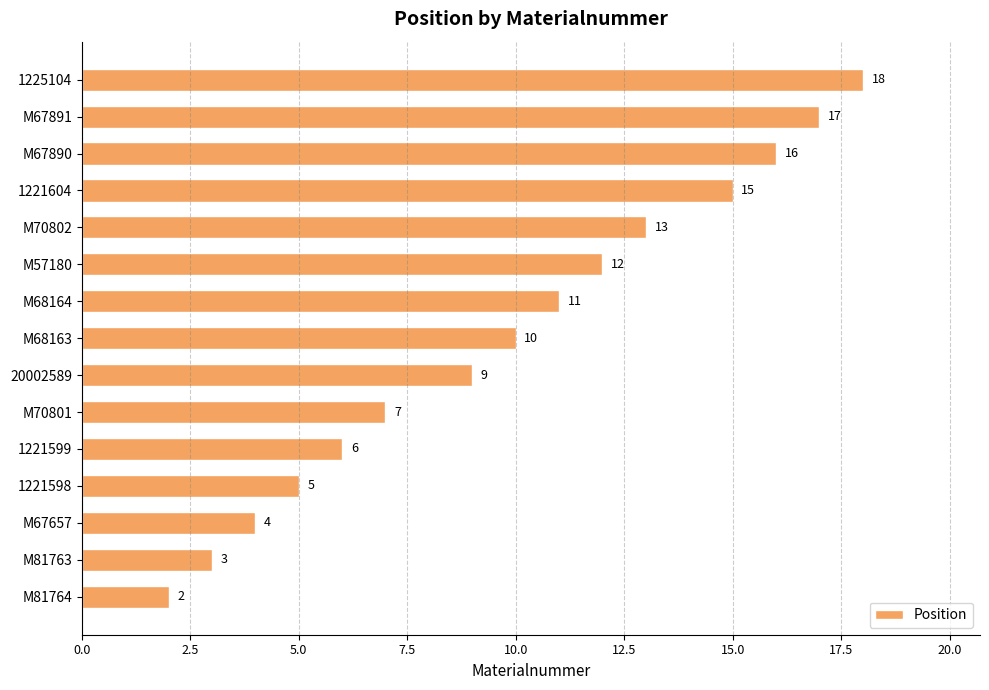

Reading bottom to top, list all the values displayed in this chart.

M81764=2	M81763=3	M67657=4	1221598=5	1221599=6	M70801=7	20002589=9	M68163=10	M68164=11	M57180=12	M70802=13	1221604=15	M67890=16	M67891=17	1225104=18